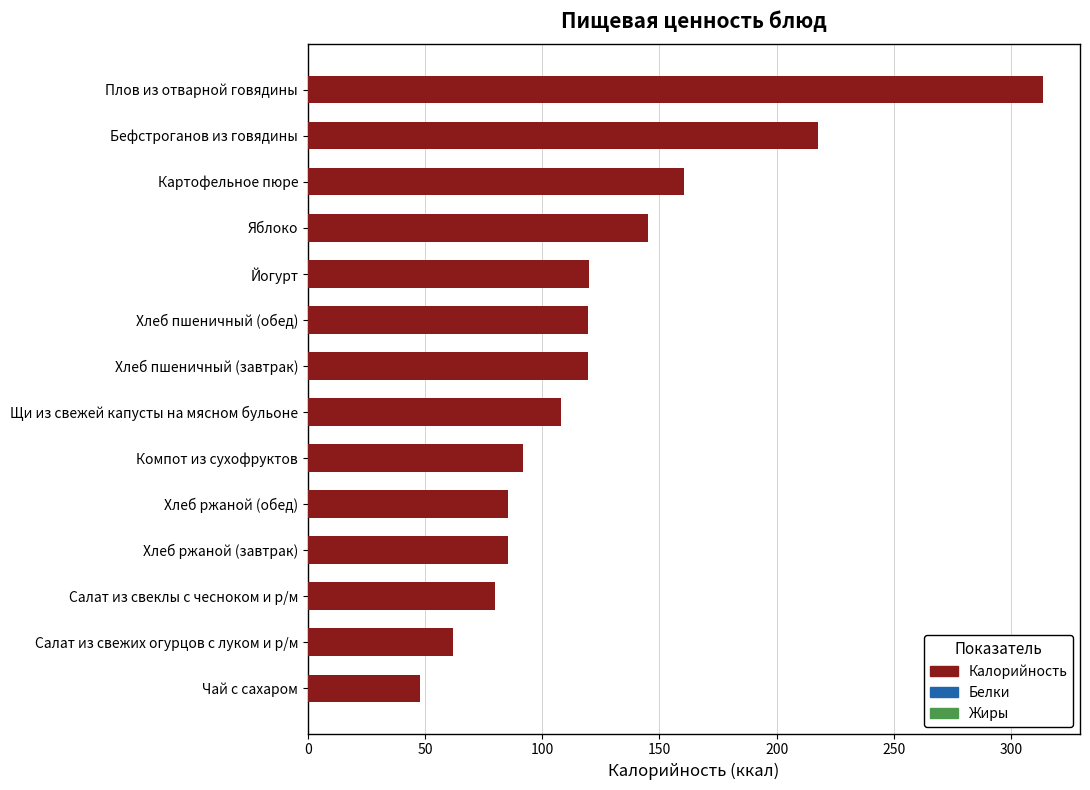

Are the bars horizontal?

Yes